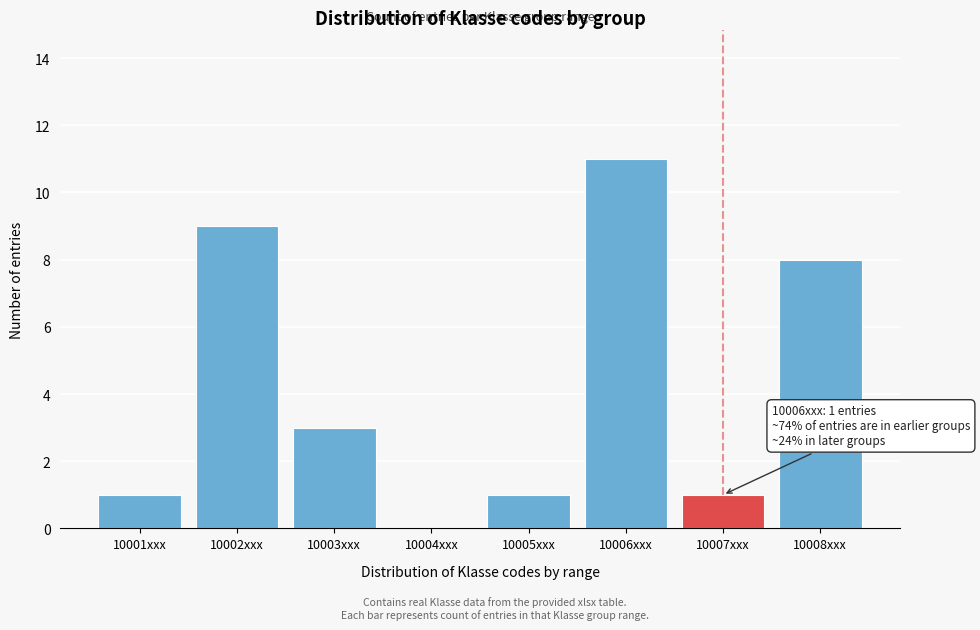

Reading right to left, extract all data points from this chart.

10008xxx=8	10007xxx=1	10006xxx=11	10005xxx=1	10004xxx=0	10003xxx=3	10002xxx=9	10001xxx=1